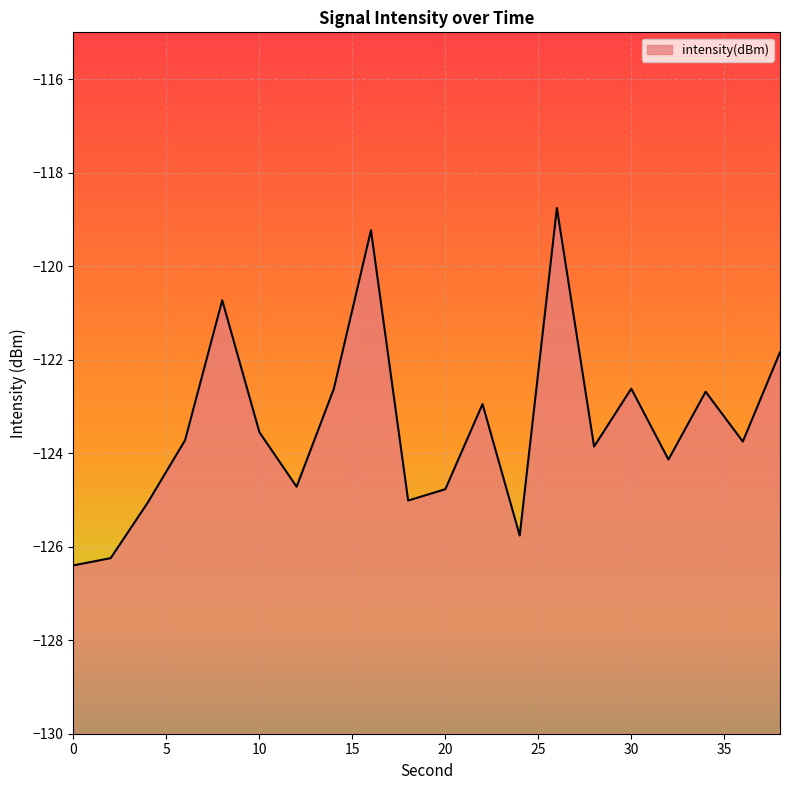

True or false: the data has more than 2 interior local peaks.

True